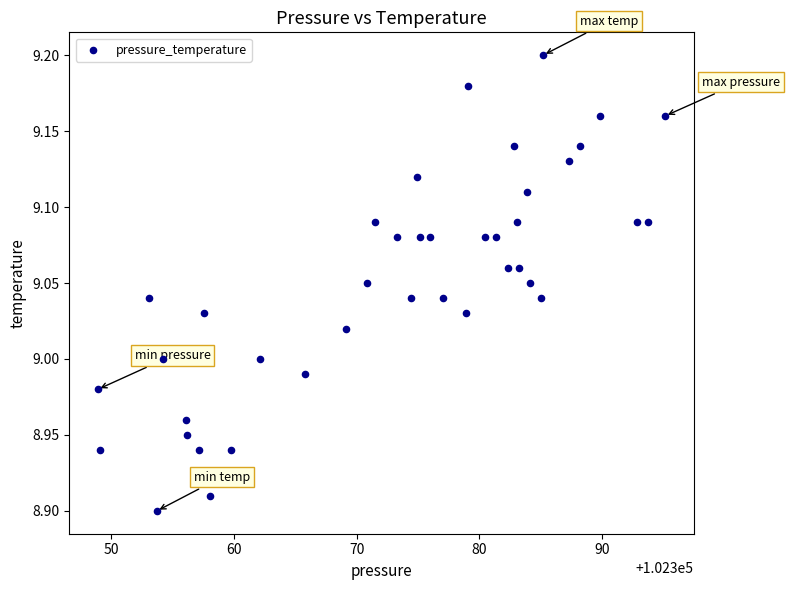

What is the range of X values (max minus min)?

46.2